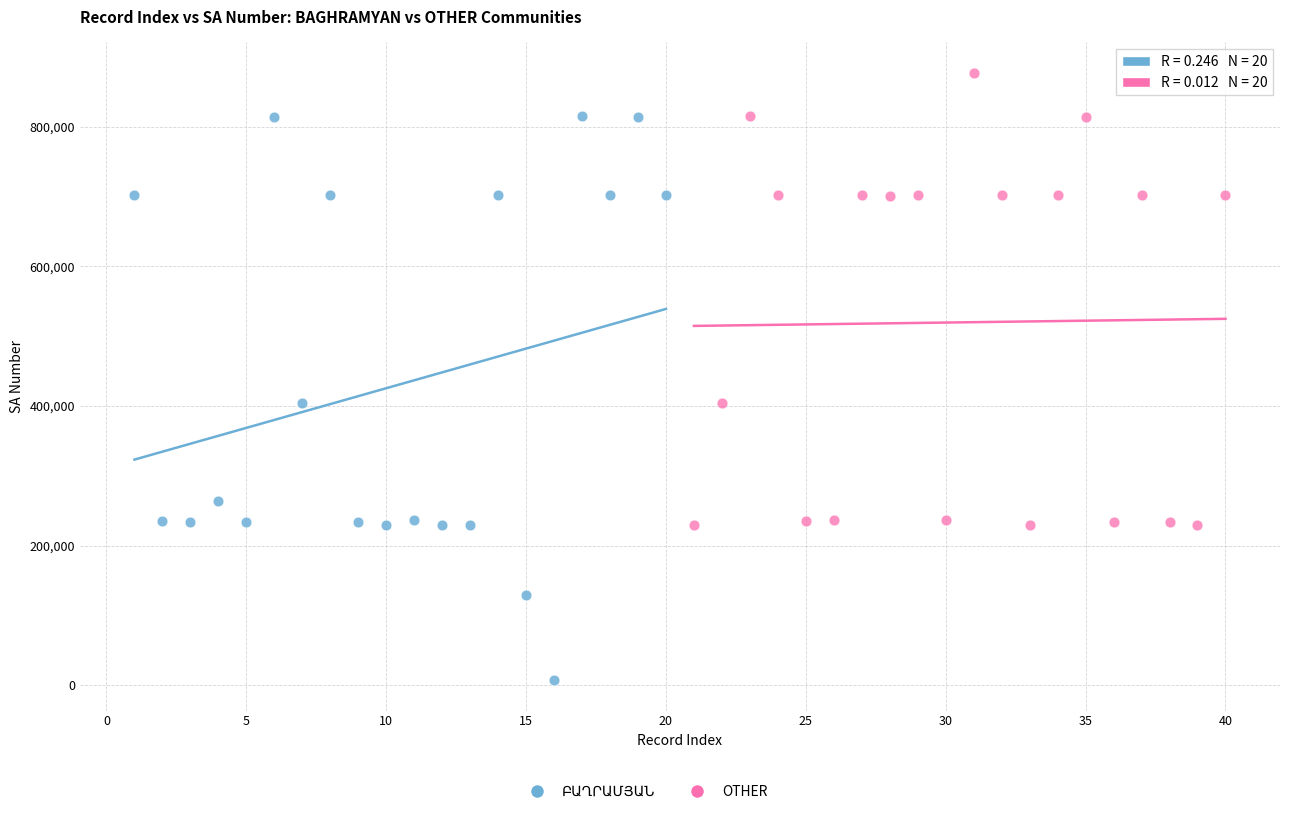

Which series reaches the maximum Y coordinate?

OTHER